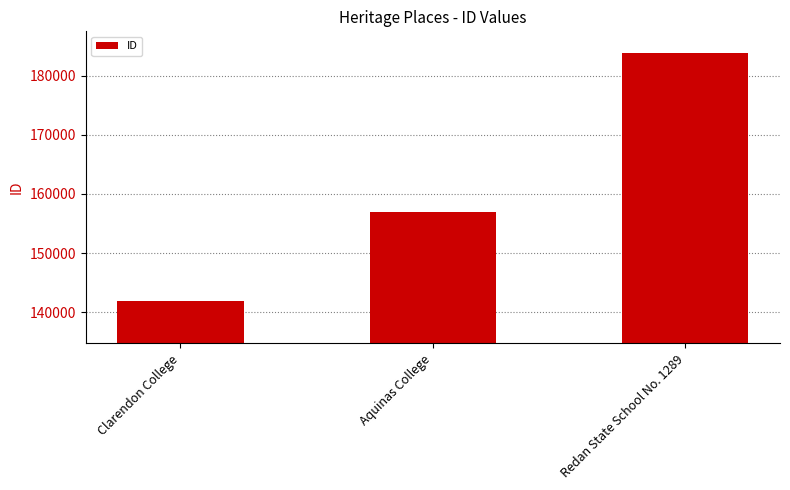

What is the label of the 2nd bar from the left?

Aquinas College